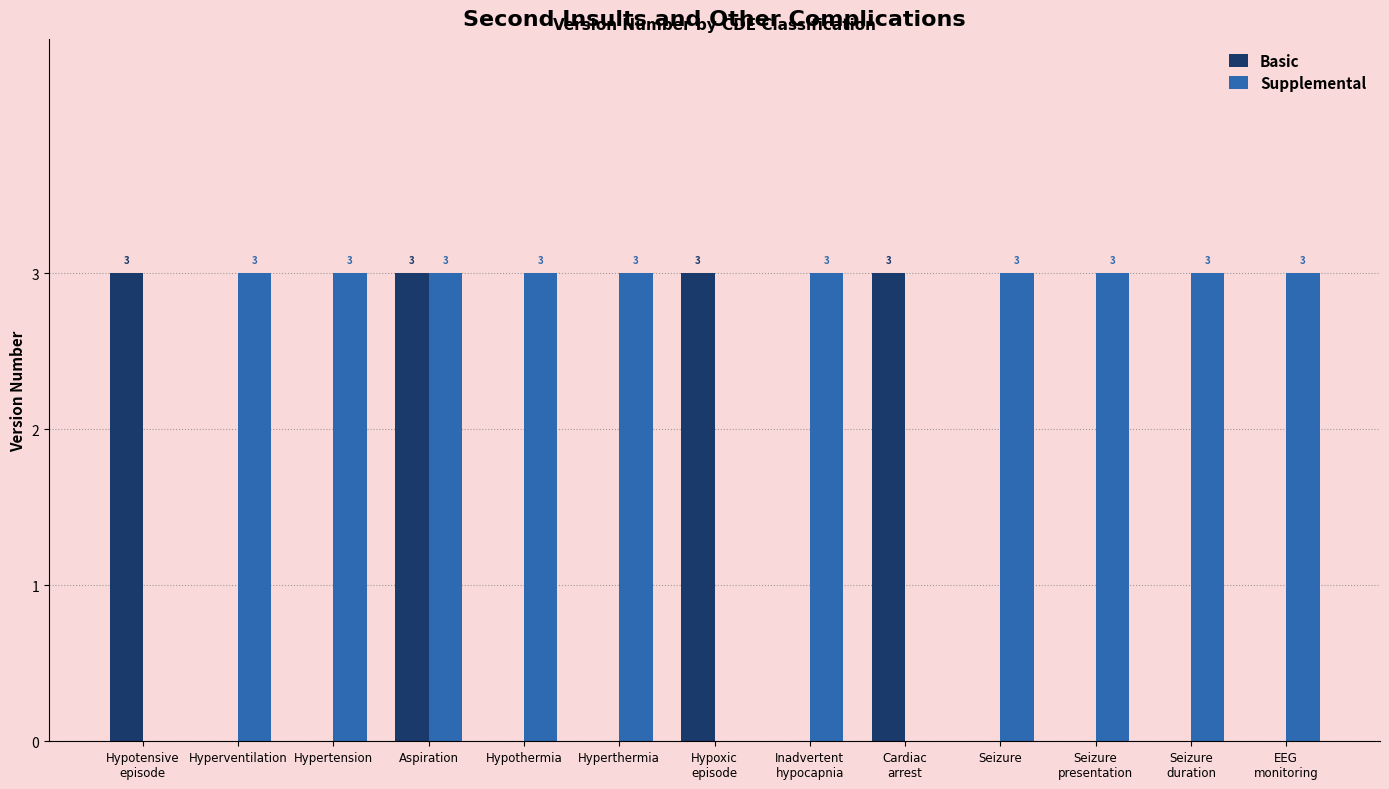

How many Basic values are between 0 and 3?

13